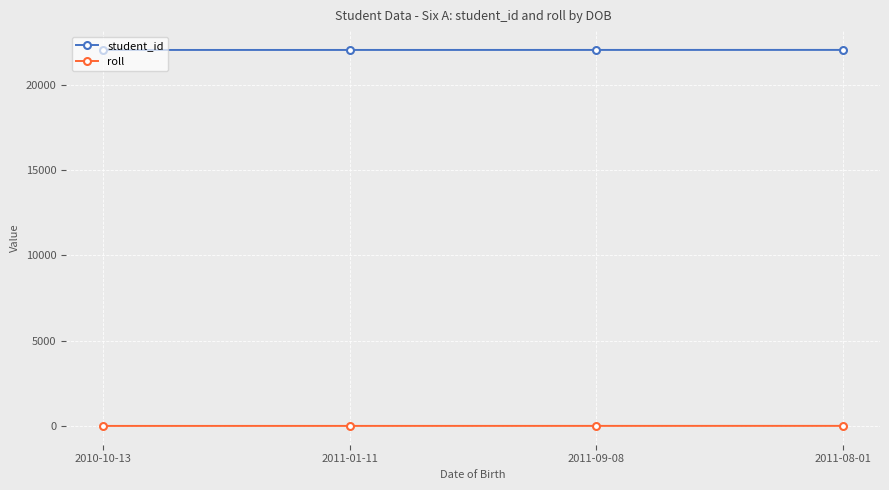

True or false: roll and student_id intersect in this chart.

False